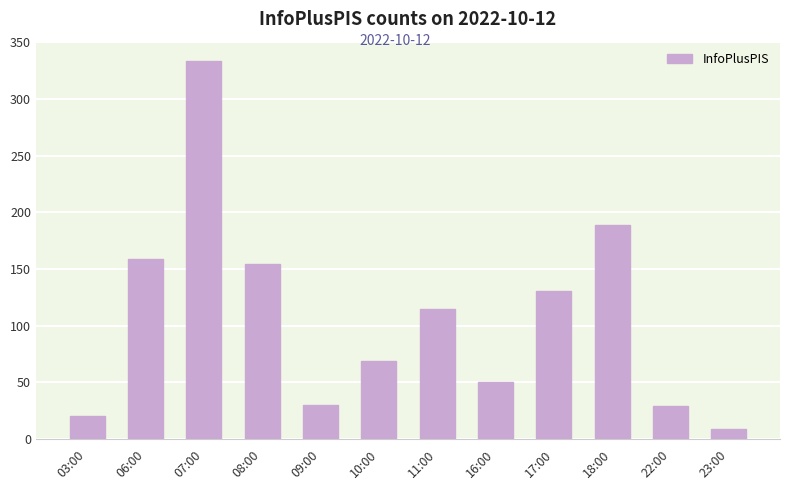

What is the maximum value shown in the chart?

334